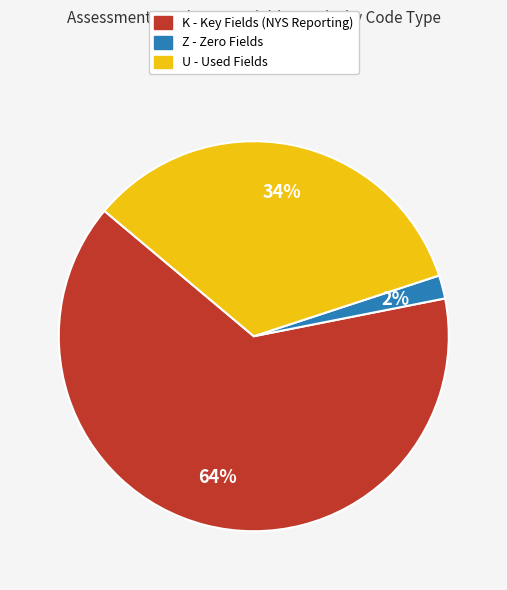

Count the number of slices in the pie.

3